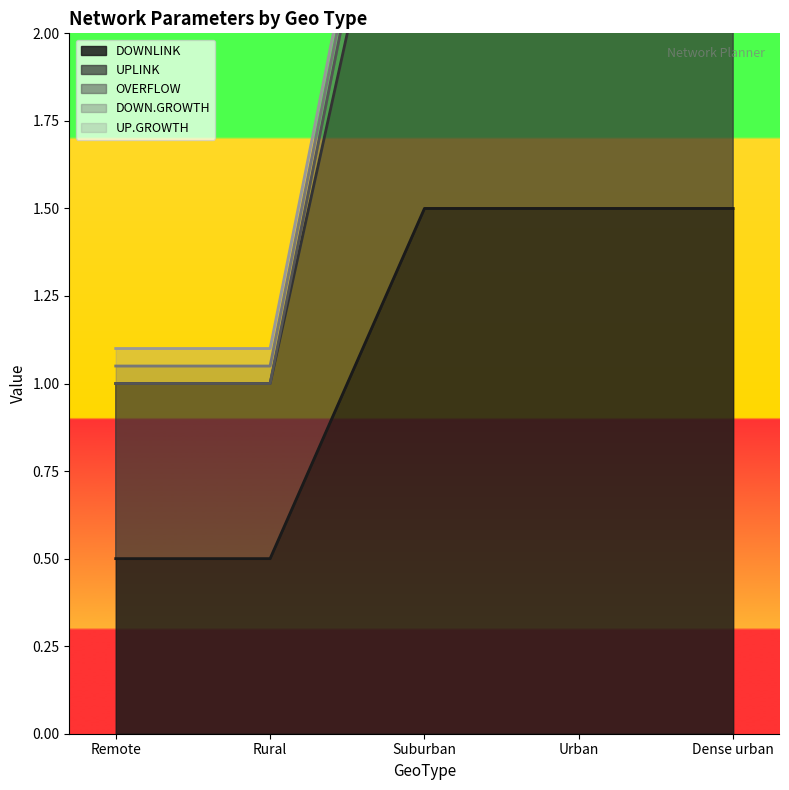

True or false: OVERFLOW and UPLINK intersect in this chart.

False